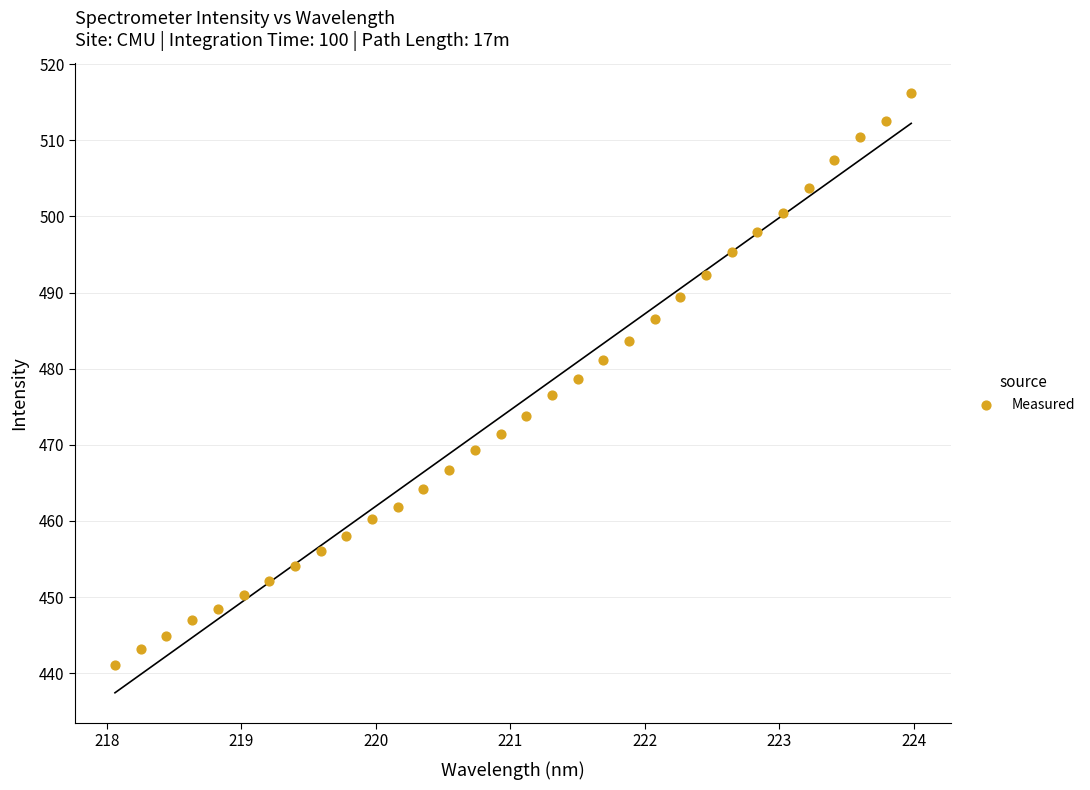

What is the range of X values (max minus min)?

5.9